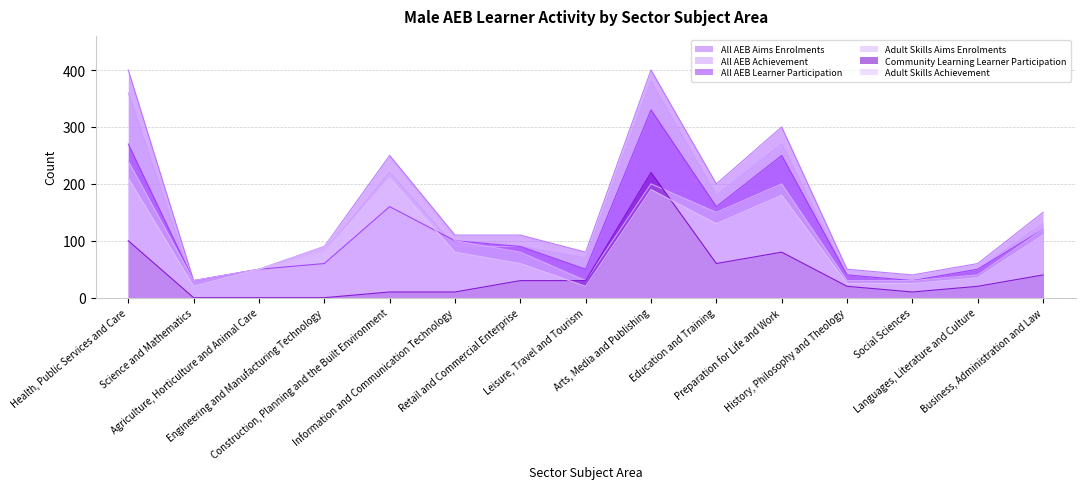

How many lines are shown in the chart?

6